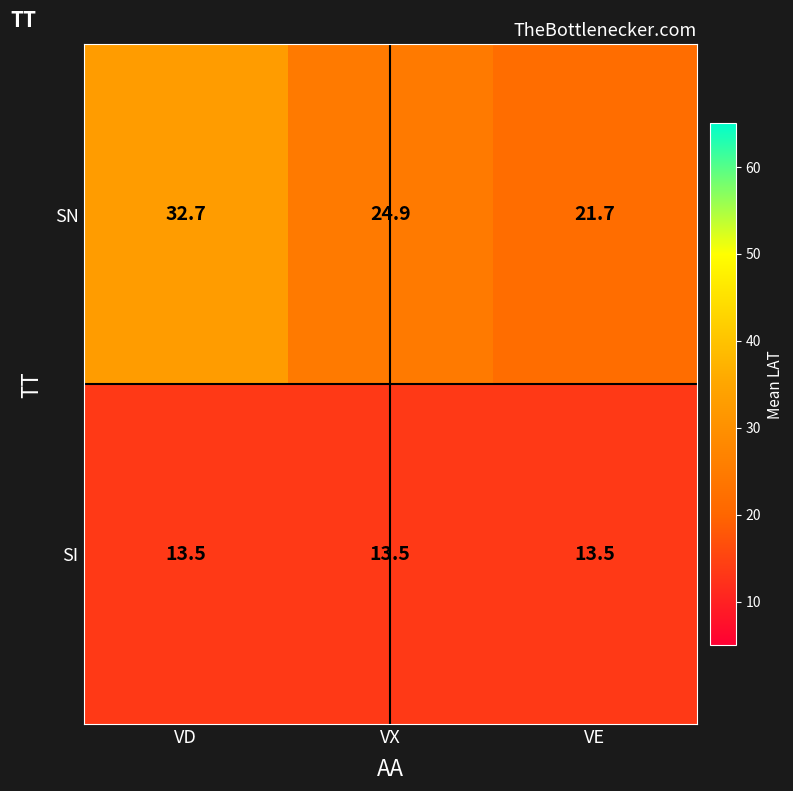

Reading left to right, extract all data points from this chart.

SN: 32.7	24.9	21.7
SI: 13.5	13.5	13.5